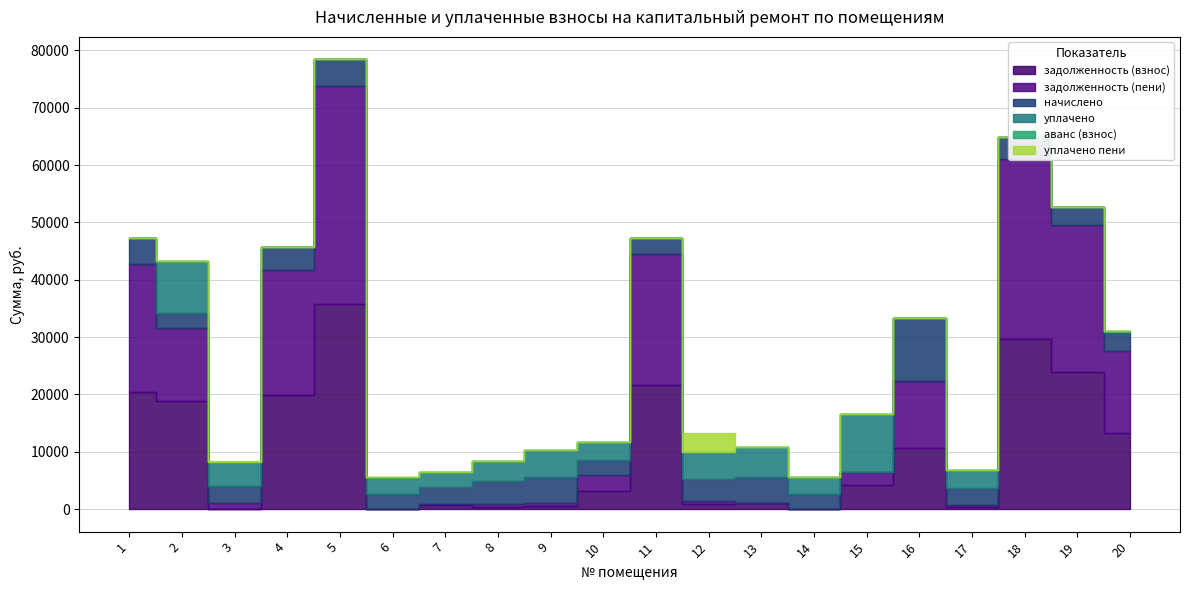

In задолженность (взнос), how many points are lower than both neighbors (excluding endpoints)?

6